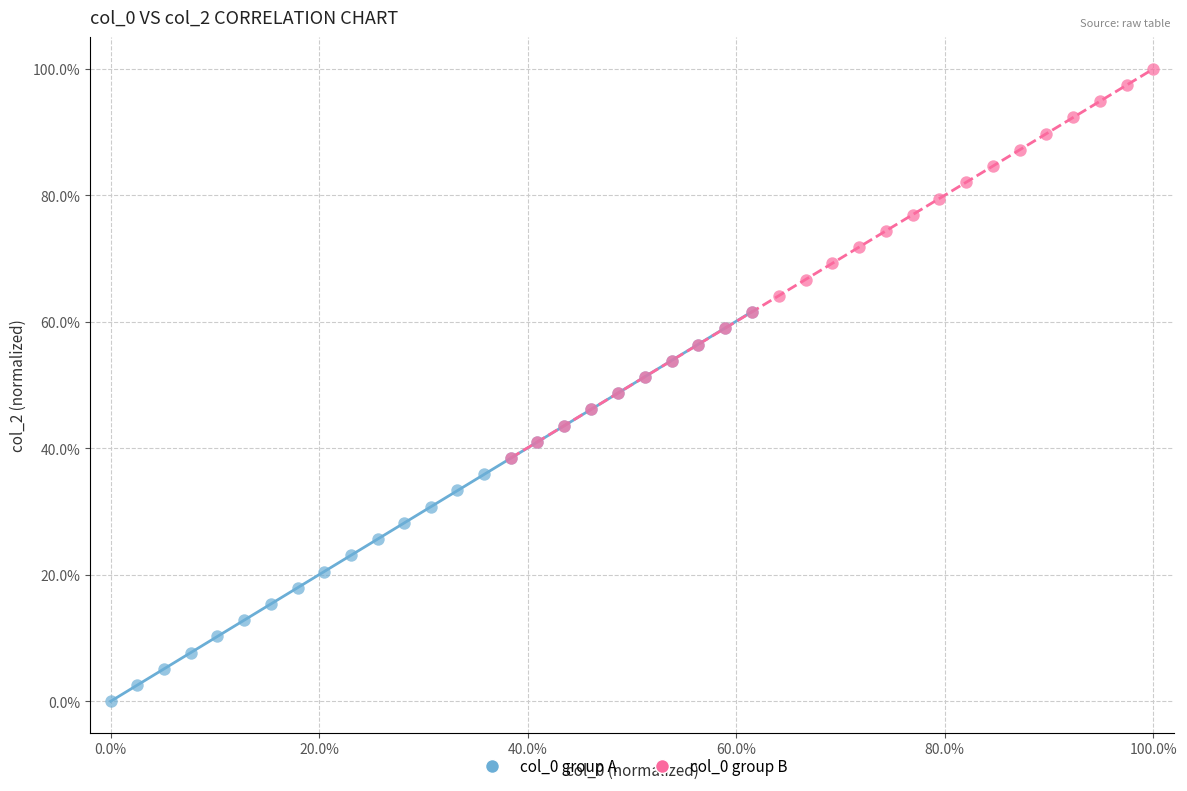

Which series reaches the minimum Y coordinate?

col_0 group A